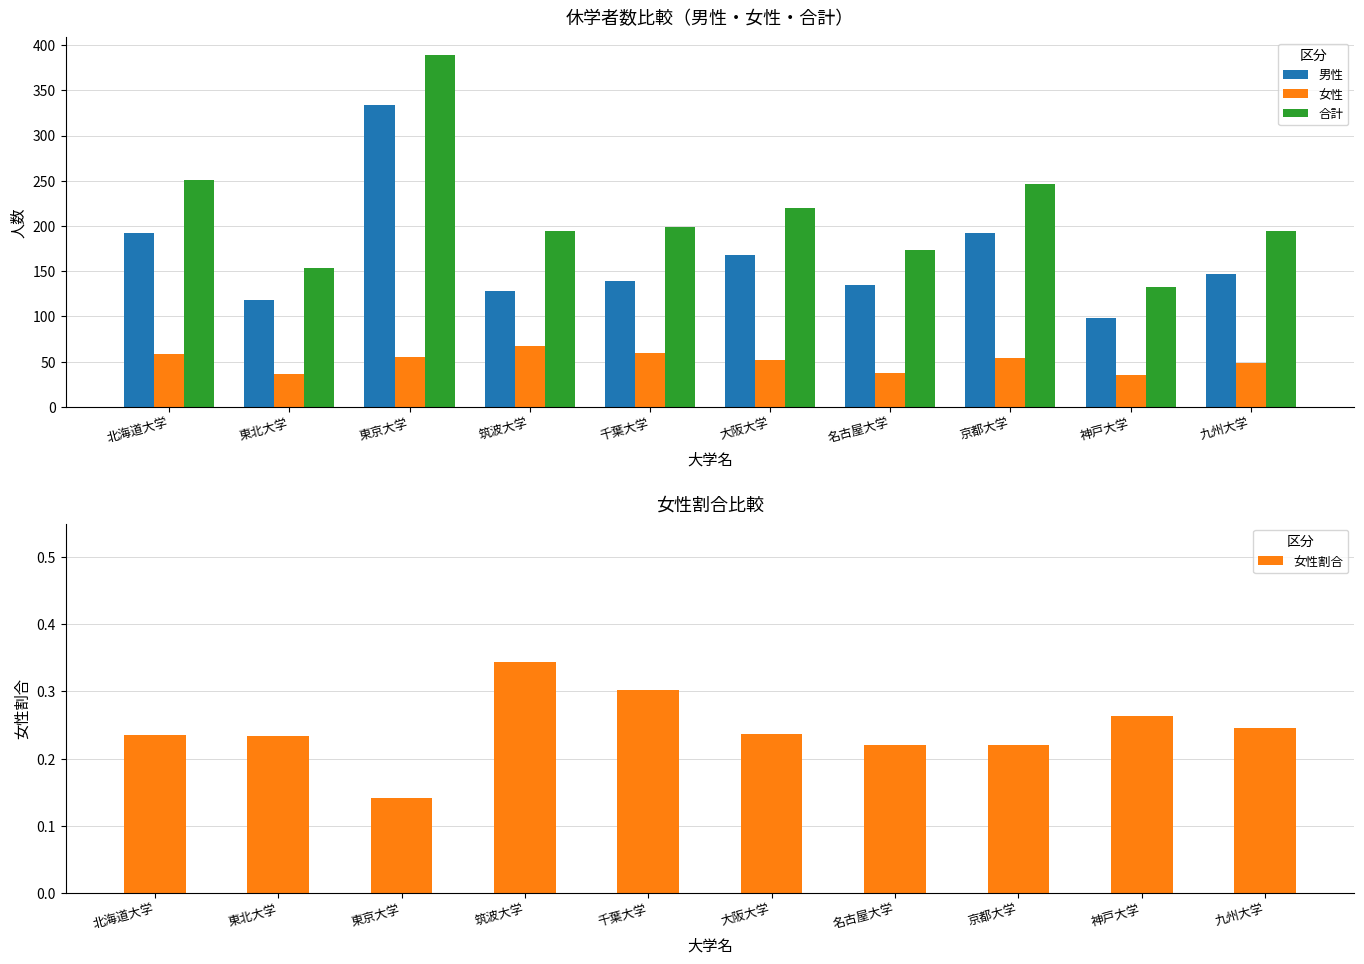

Rank the series at 東北大学 from highest to lowest value.

合計, 男性, 女性, 女性割合